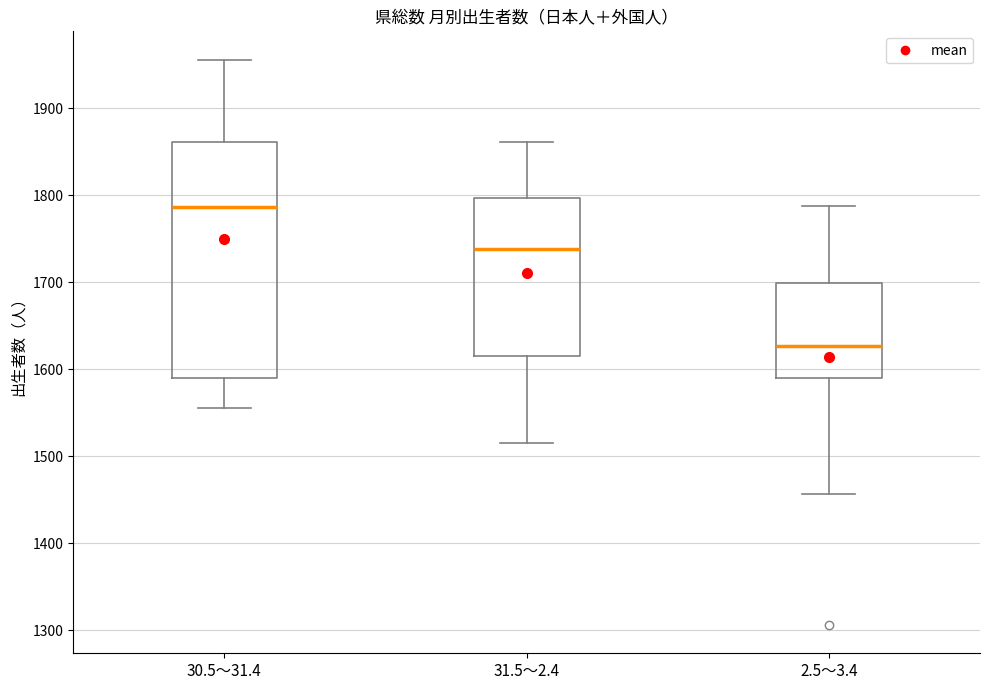

Where is the upper edge of the box for 31.5～2.4 on the y-axis? The values are not printed on the chart, so give them approximately, as read against the axis.

1800